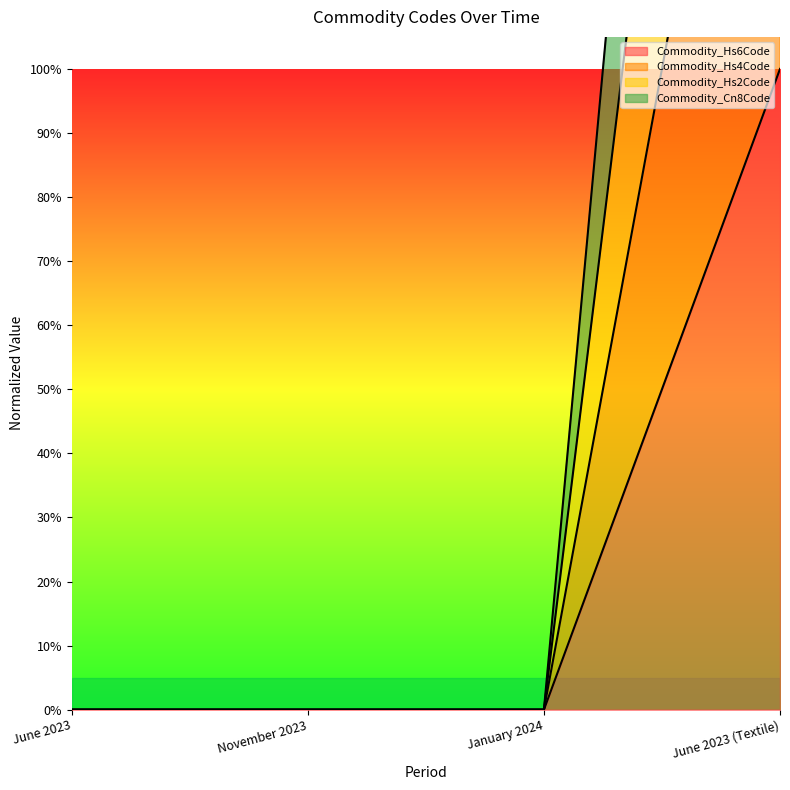

Count the Commodity_Hs6Code values in the range 0 to 1.

4